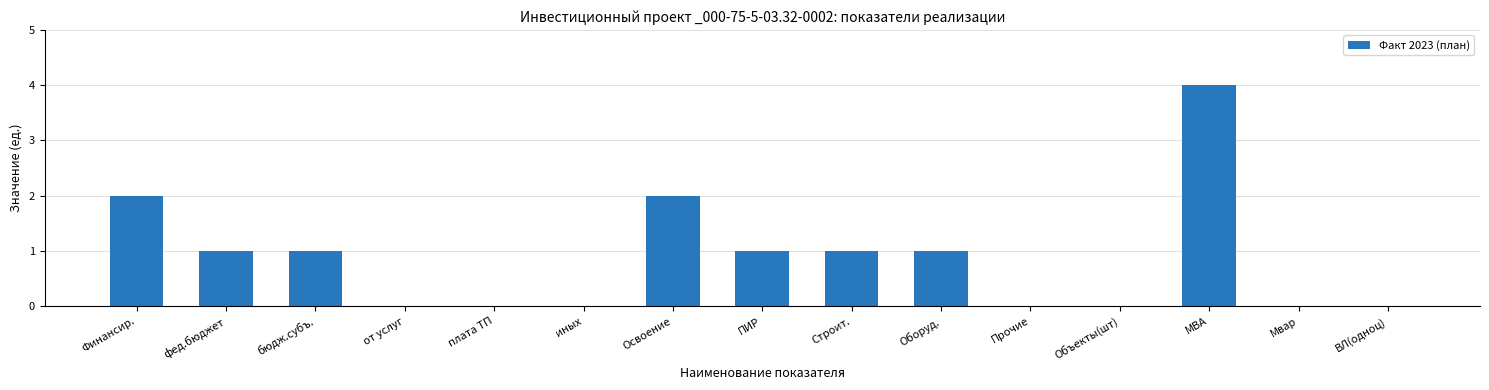

Read the value at МВА.

4